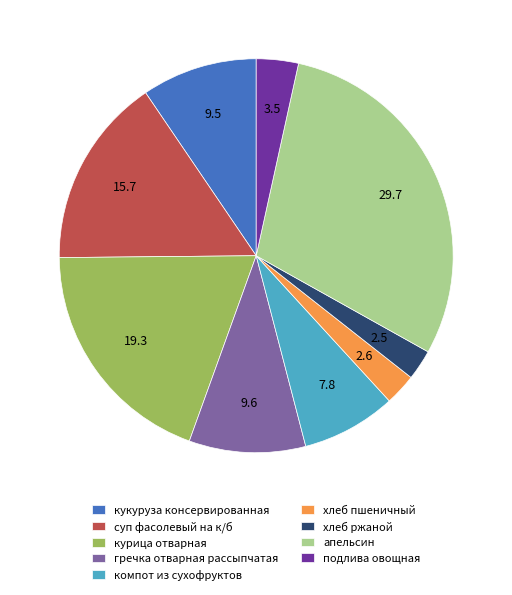

What is the ratio of the value at хлеб ржаной to the value at суп фасолевый на к/б?

0.2